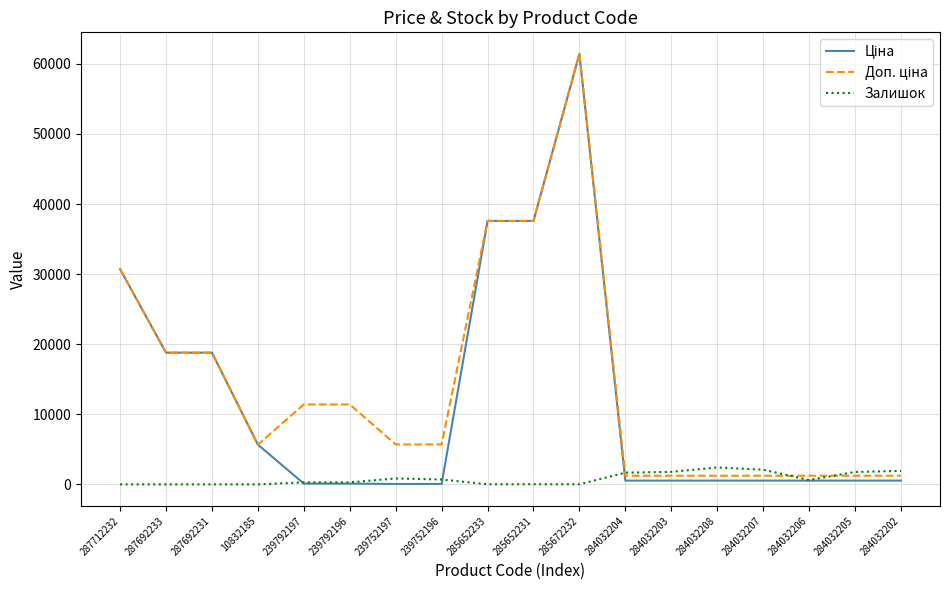

What is the maximum value shown in the chart?

61434.3